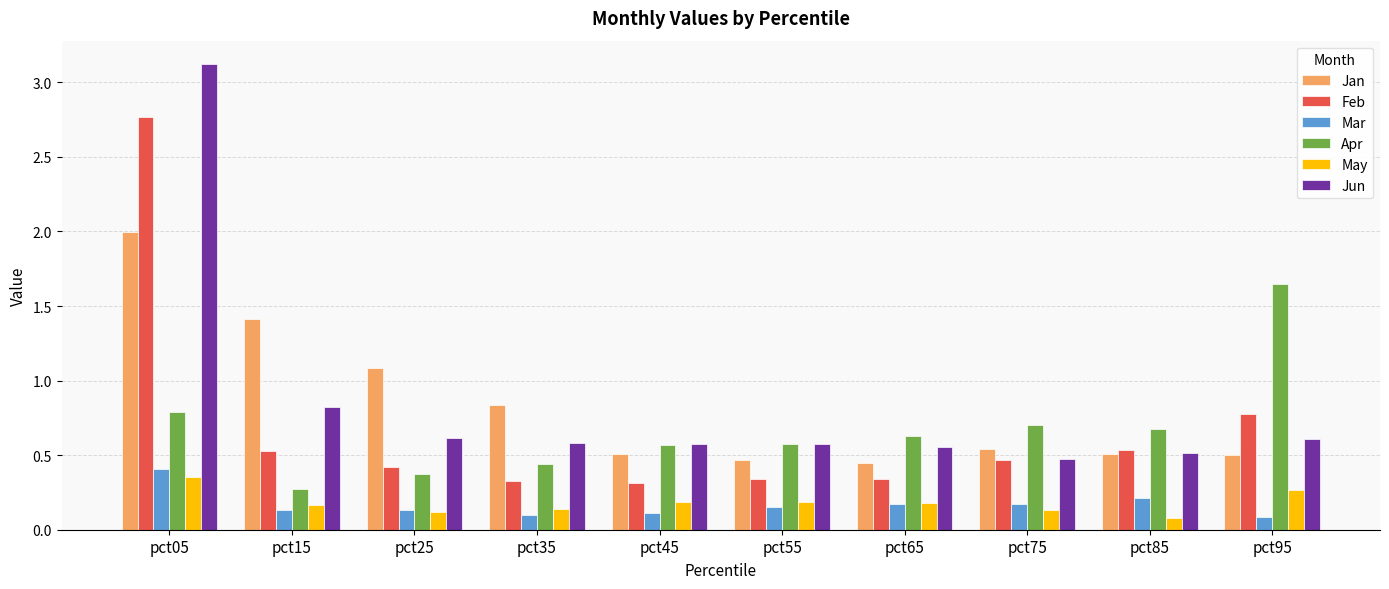

What are all the series names shown in the legend?

Jan, Feb, Mar, Apr, May, Jun